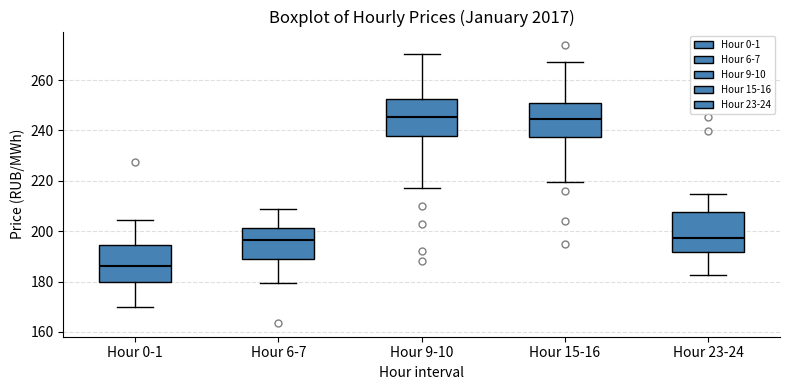

Reading left to right, transcribe this box plot: for each box, give where its median line is, the range the box spans, and where its two whiskers end, as read against the y-axis. The values are not printed on the chart, so give them approximately, as read against the axis.

Hour 0-1: median 186, box 180 to 194, whiskers 170 to 204
Hour 6-7: median 196, box 188 to 202, whiskers 180 to 208
Hour 9-10: median 246, box 238 to 252, whiskers 218 to 270
Hour 15-16: median 244, box 238 to 250, whiskers 220 to 268
Hour 23-24: median 198, box 192 to 208, whiskers 182 to 214